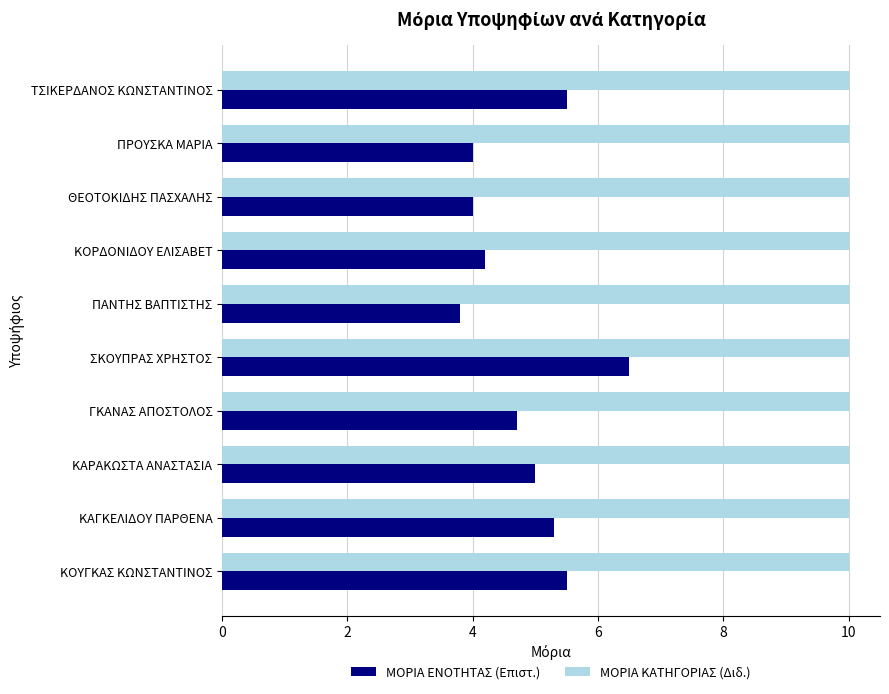

What is the maximum value shown in the chart?

10.0